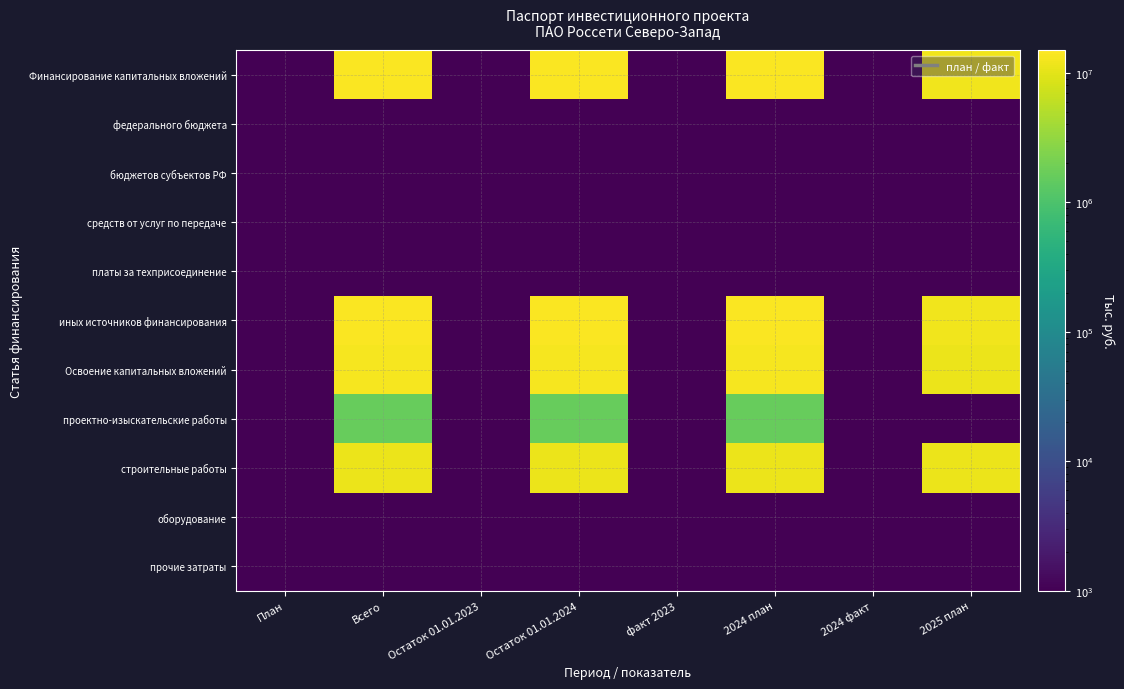

Rank the series by their maximum value, from highest to lowest.

Финансирование капитальных вложений, иных источников финансирования, Освоение капитальных вложений, строительные работы, проектно-изыскательские работы, федерального бюджета, бюджетов субъектов РФ, средств от услуг по передаче, платы за техприсоединение, оборудование, прочие затраты